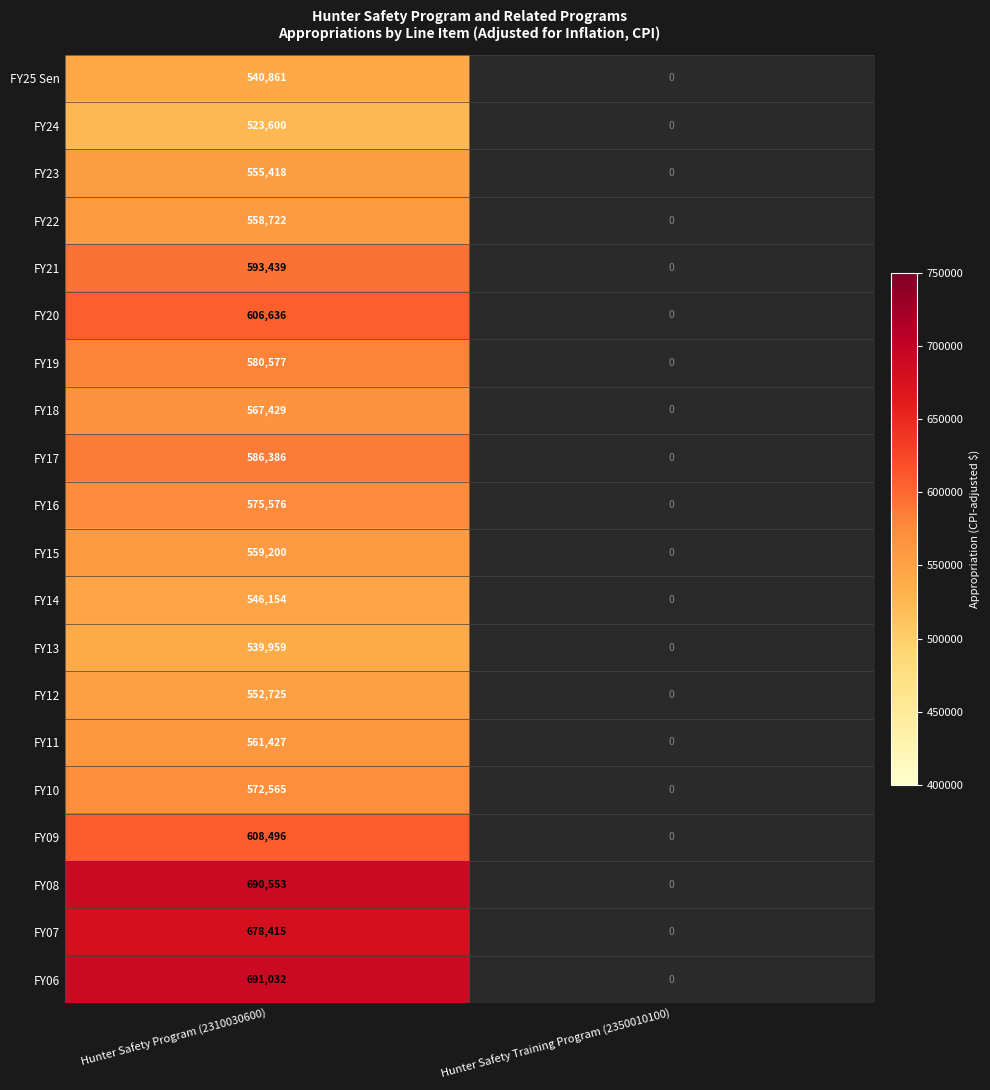

The value of FY21 at Hunter Safety Program (2310030600) is 593439. True or false?

True